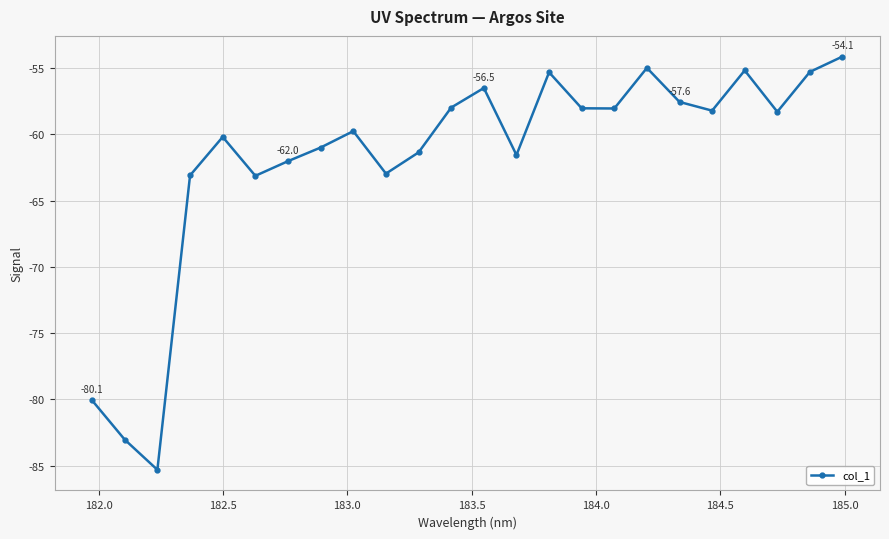

What is the difference between the maximum and second lowest values?

28.9